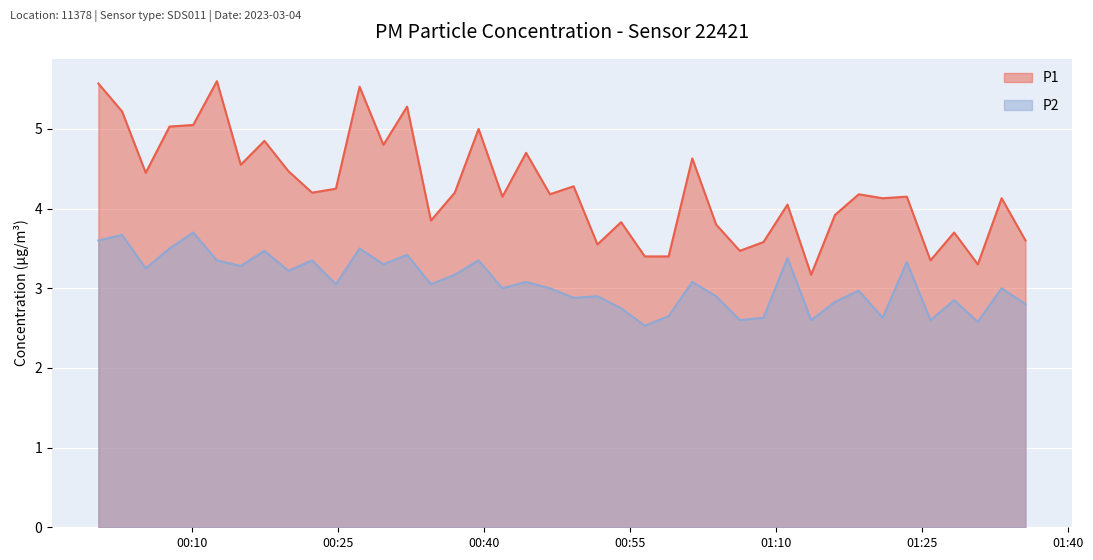

Rank the categories by P2 value from highest to lowest.

2023-03-04T00:10:07, 2023-03-04T00:02:48, 2023-03-04T00:00:22, 2023-03-04T00:07:41, 2023-03-04T00:27:13, 2023-03-04T00:17:26, 2023-03-04T00:32:06, 2023-03-04T01:11:12, 2023-03-04T00:12:33, 2023-03-04T00:22:20, 2023-03-04T00:39:27, 2023-03-04T01:23:28, 2023-03-04T00:29:40, 2023-03-04T00:15:00, 2023-03-04T00:05:14, 2023-03-04T00:19:54, 2023-03-04T00:37:00, 2023-03-04T00:44:20, 2023-03-04T01:01:25, 2023-03-04T00:24:47, 2023-03-04T00:34:33, 2023-03-04T00:41:54, 2023-03-04T00:46:47, 2023-03-04T01:33:13, 2023-03-04T01:18:32, 2023-03-04T00:51:40, 2023-03-04T01:03:52, 2023-03-04T00:49:13, 2023-03-04T01:28:20, 2023-03-04T01:16:05, 2023-03-04T01:35:40, 2023-03-04T00:54:06, 2023-03-04T00:58:59, 2023-03-04T01:08:44, 2023-03-04T01:20:59, 2023-03-04T01:06:18, 2023-03-04T01:13:38, 2023-03-04T01:25:54, 2023-03-04T01:30:46, 2023-03-04T00:56:32